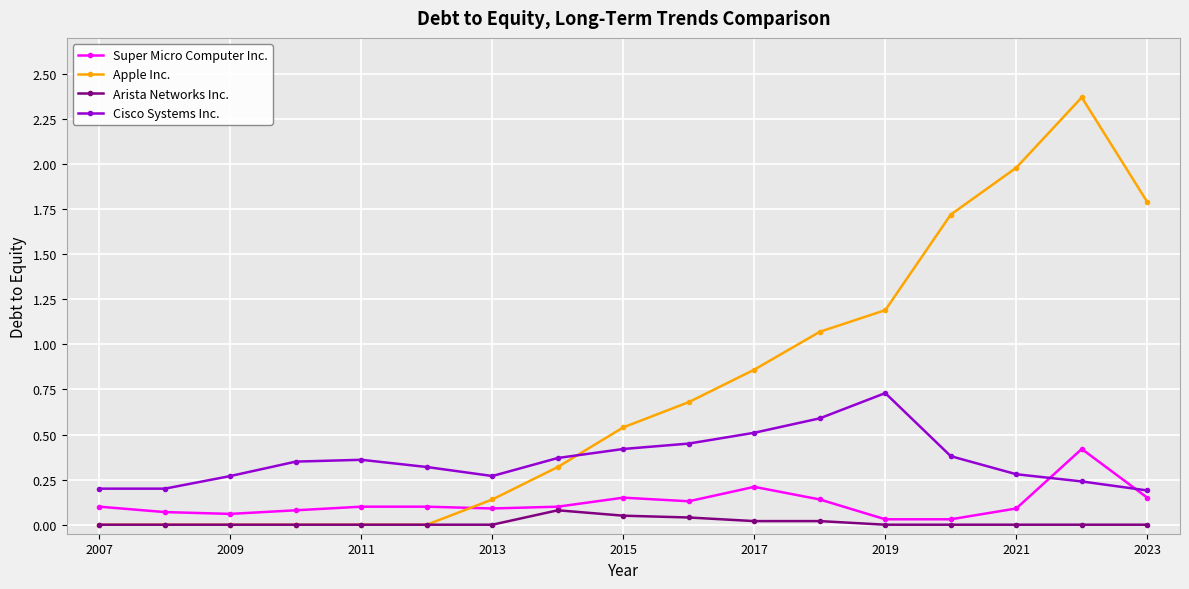

List the series in order of their peak value, lowest first.

Arista Networks Inc., Super Micro Computer Inc., Cisco Systems Inc., Apple Inc.